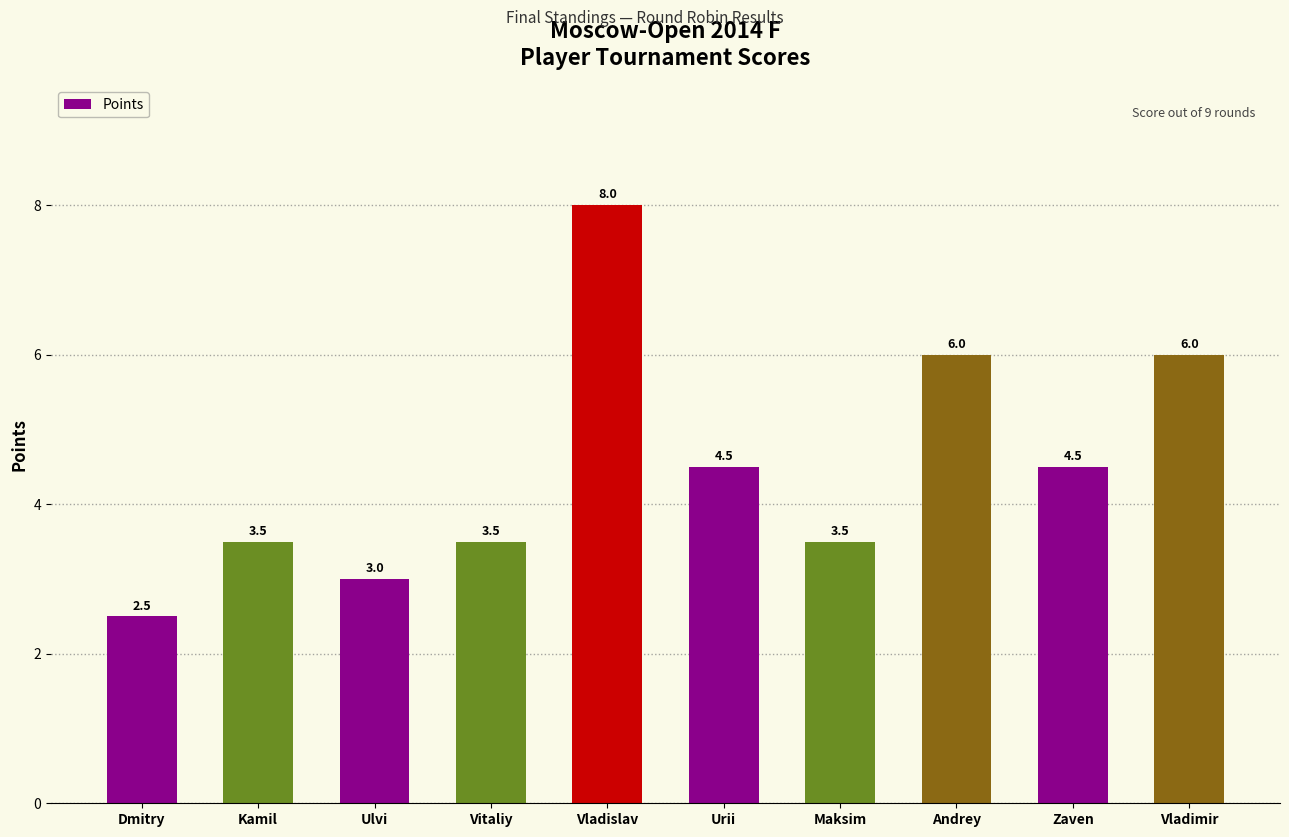

Are the bars grouped side by side (vs. stacked)?

No